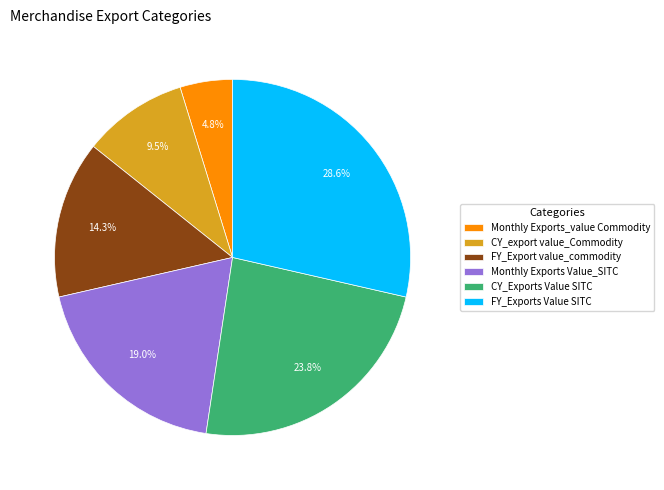

Rank the categories by value from highest to lowest.

FY_Exports Value SITC, CY_Exports Value SITC, Monthly Exports Value_SITC, FY_Export value_commodity, CY_export value_Commodity, Monthly Exports_value Commodity